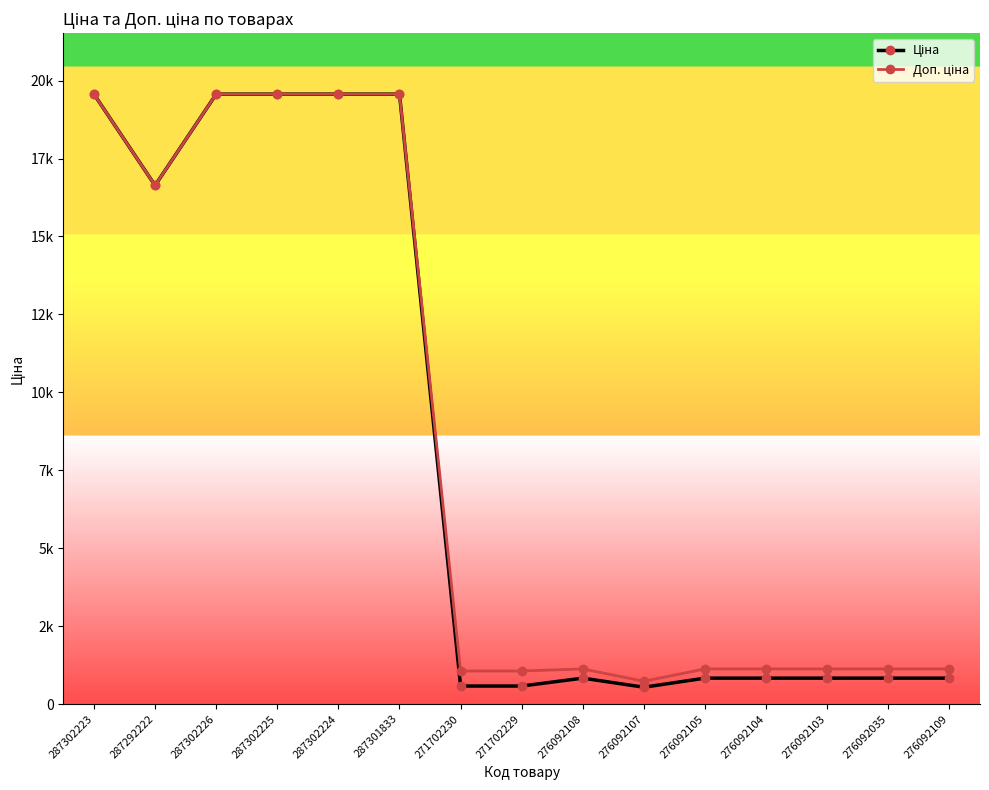

Reading left to right, list all the values displayed in this chart.

Ціна: 19564.9	16636.8	19564.9	19564.9	19564.9	19564.9	578.1	578.1	831.5	540.5	831.5	831.5	831.5	831.5	831.5
Доп. ціна: 19564.9	16636.8	19564.9	19564.9	19564.9	19564.9	1060.0	1060.0	1126.7	732.0	1126.7	1126.7	1126.7	1126.7	1126.7